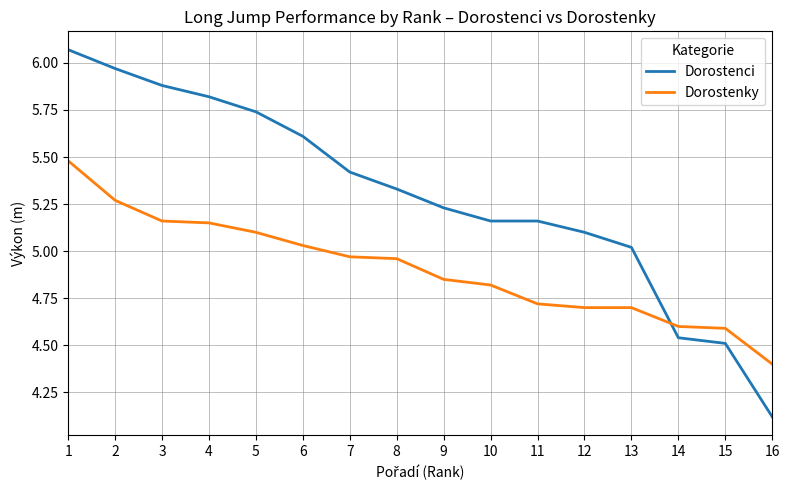

What is the difference between the highest and lowest values at 9?

0.4